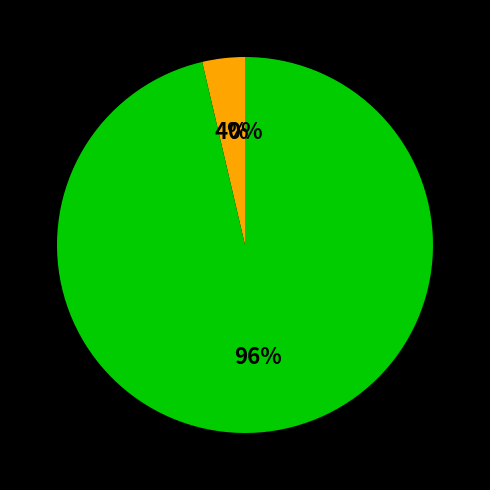

To the nearest percent, what is the average slice percentage?

33%